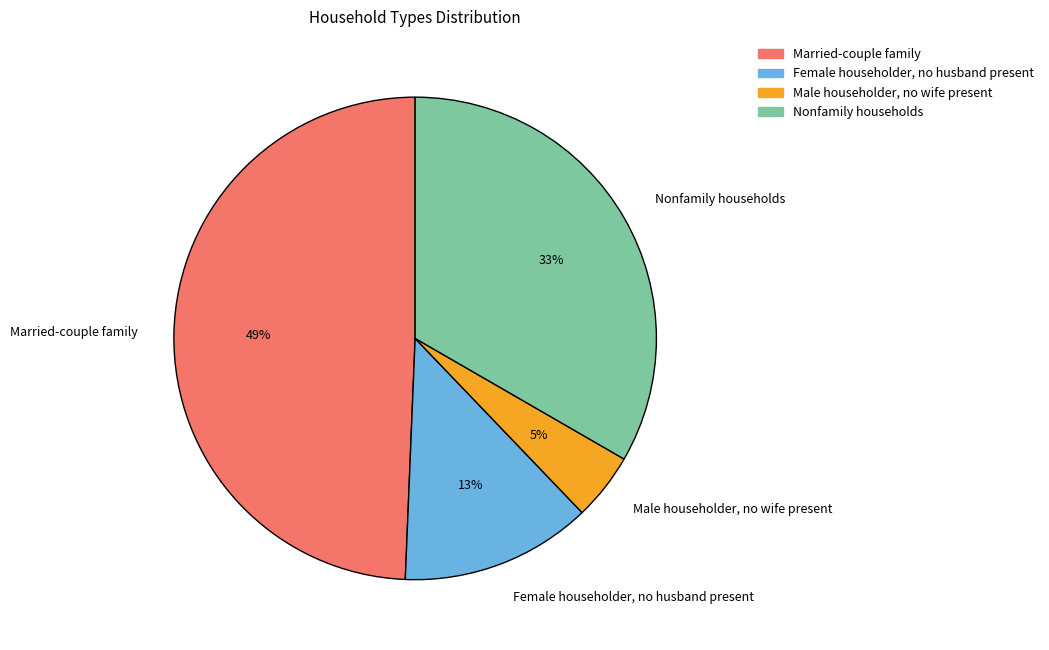

How many segments does this pie chart have?

4